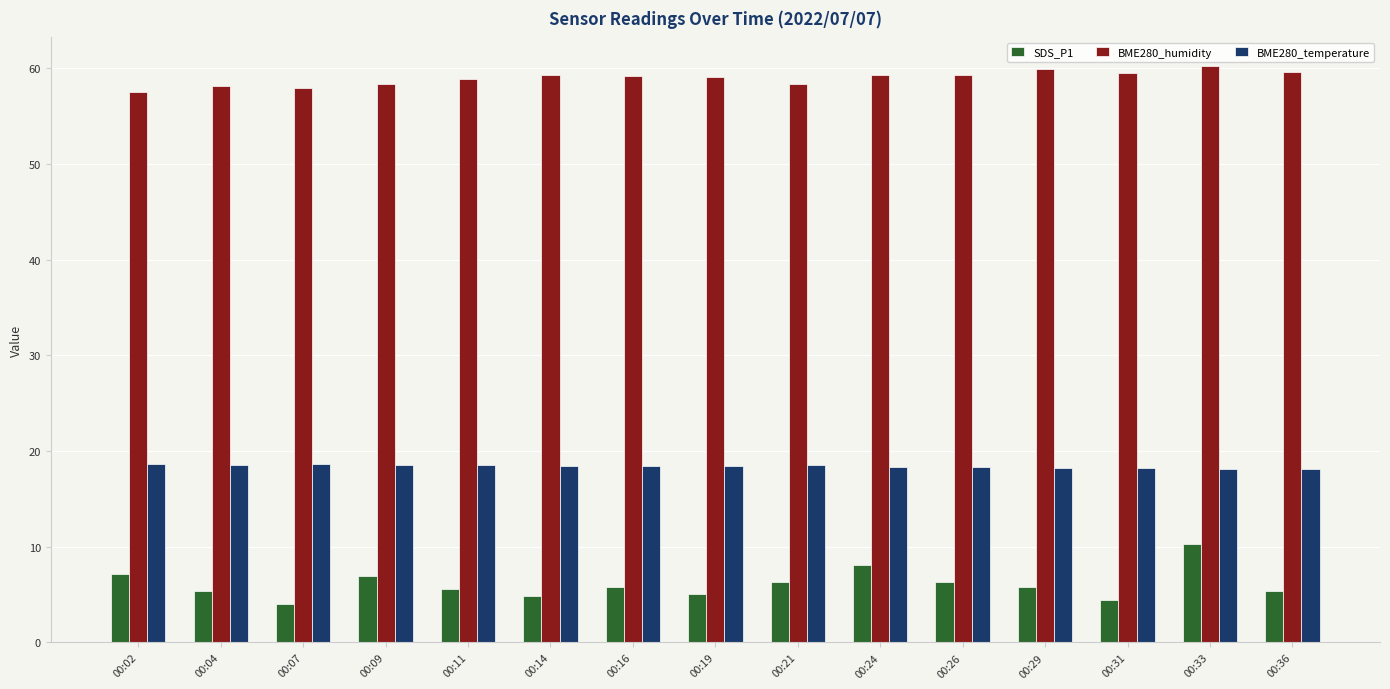

What are all the series names shown in the legend?

SDS_P1, BME280_humidity, BME280_temperature